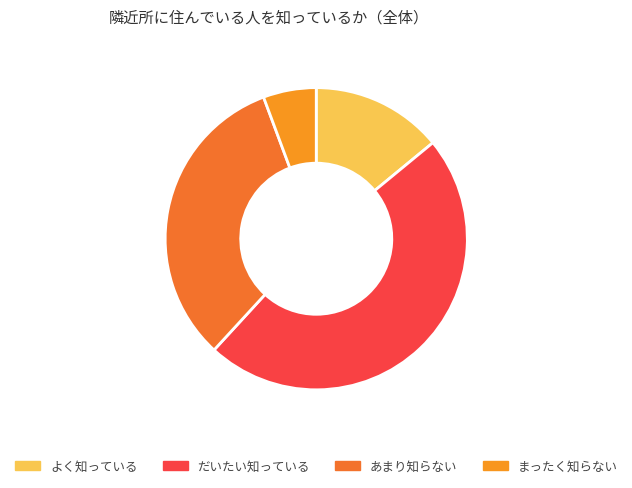

How many segments does this pie chart have?

4